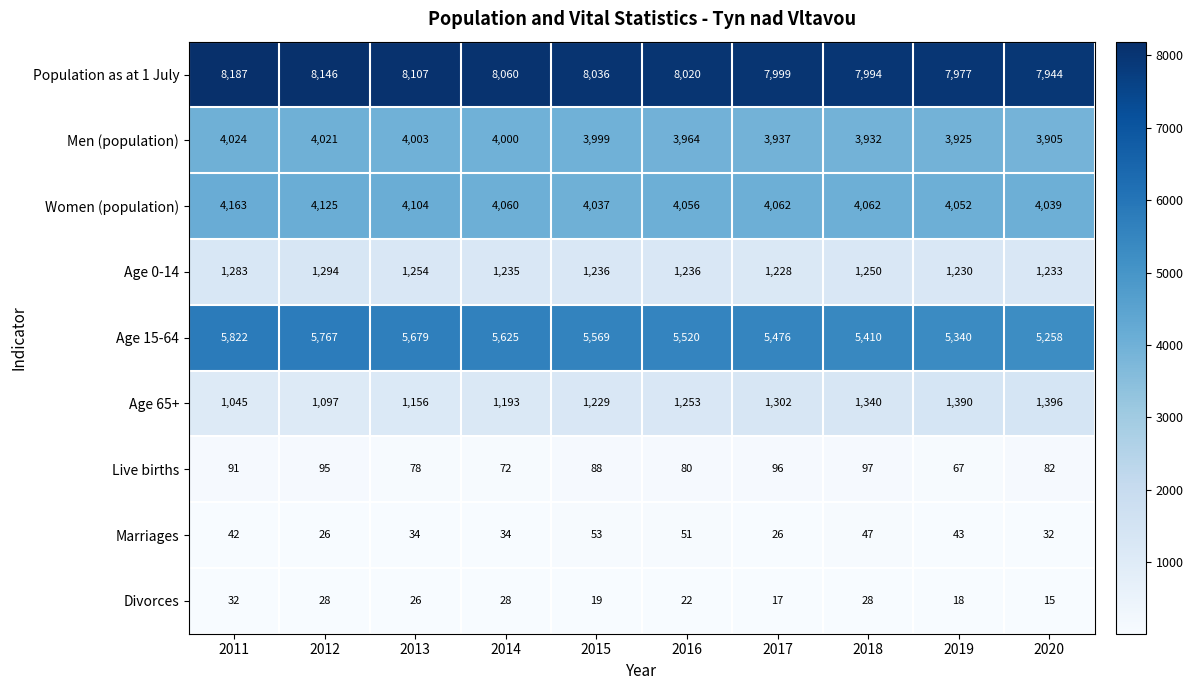

At how many categories does at least one series exceed 1318?

10